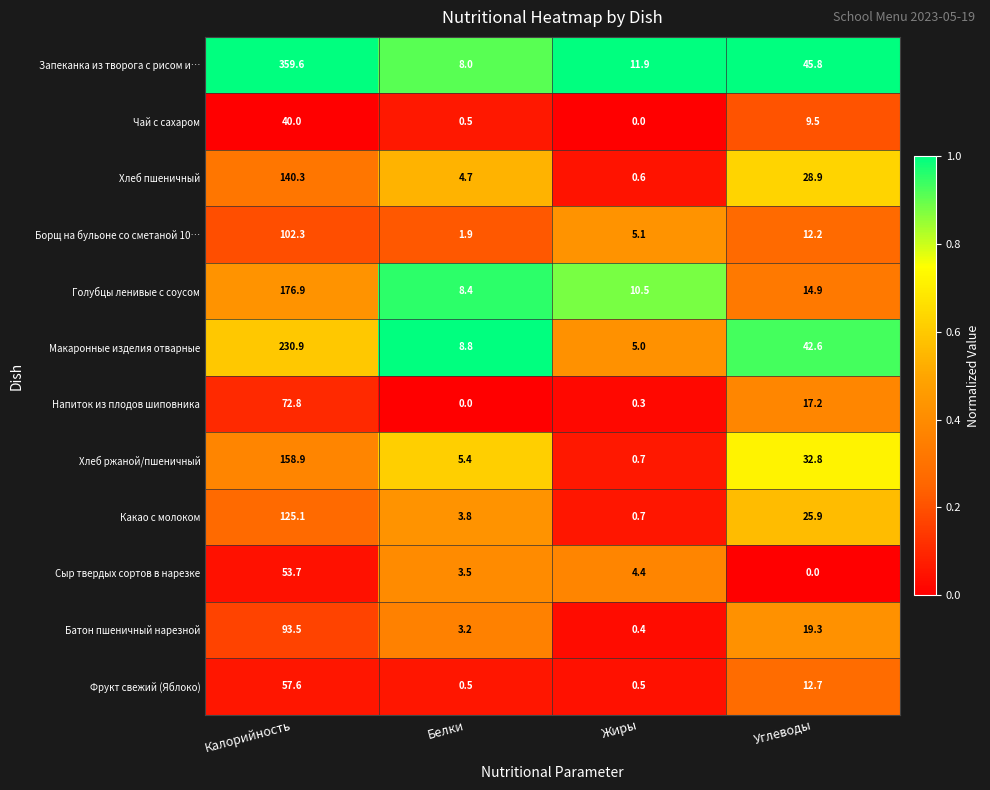

Which series has the largest range (max minus min)?

Запеканка из творога с рисом и…